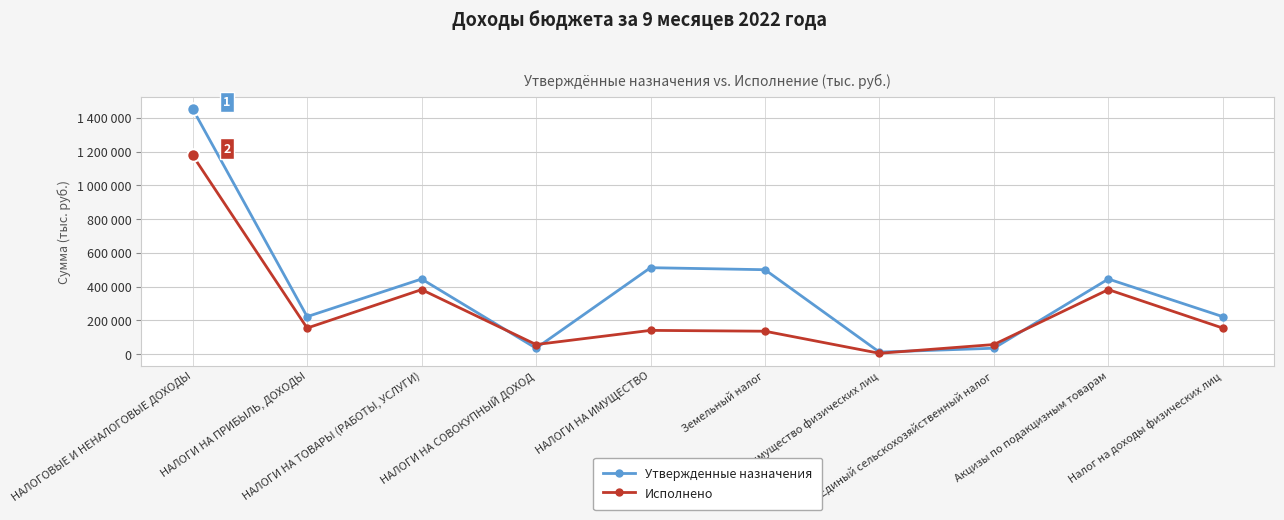

Reading left to right, what are all the values shown in this chart?

Утвержденные назначения: 1452000.0	222000.0	445000.0	35000.0	512000.0	500000.0	12000.0	35000.0	445000.0	222000.0
Исполнено: 1176561.3	154383.0	382202.7	56792.0	140708.2	135708.4	4999.8	56792.0	382202.7	154383.0